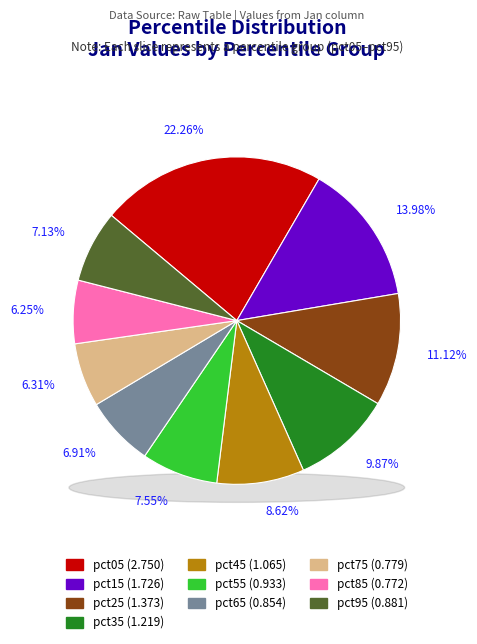

How much of the chart is everything except pct45?

91.4%